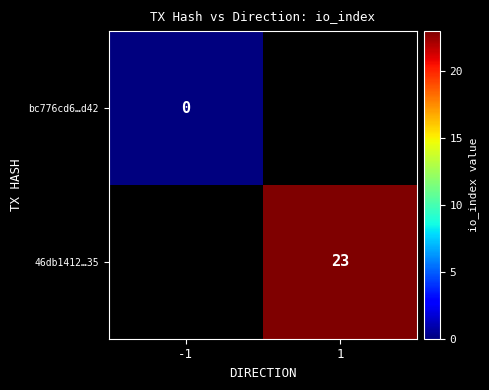

Is it true that 46db1412…35 equals 23 at 1?

True